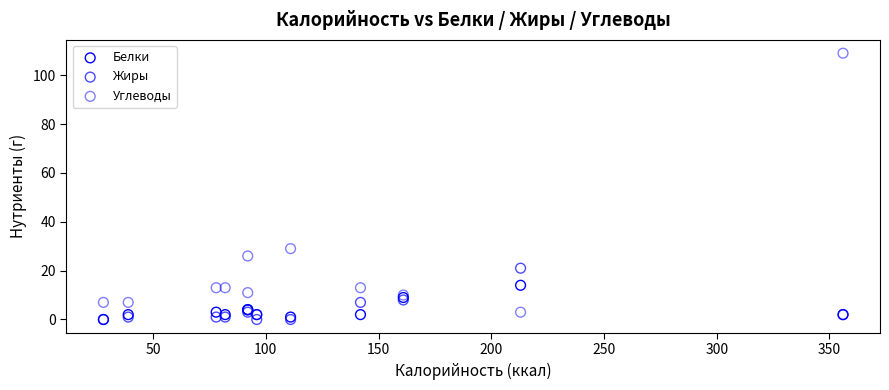

Across all series, what Y value is closest to 54?

29